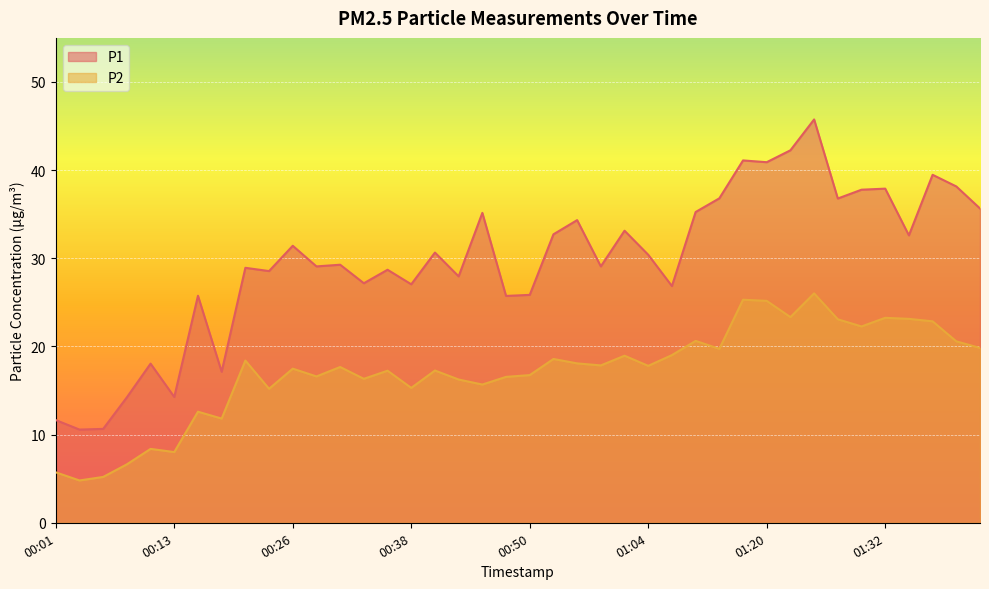

What is the average value of the P2 series?

17.1